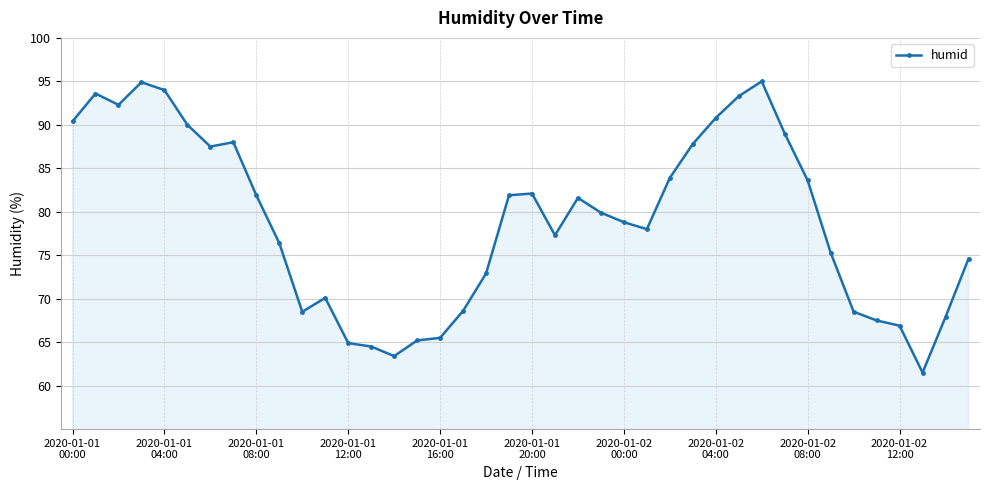

How many values are below 79?

20